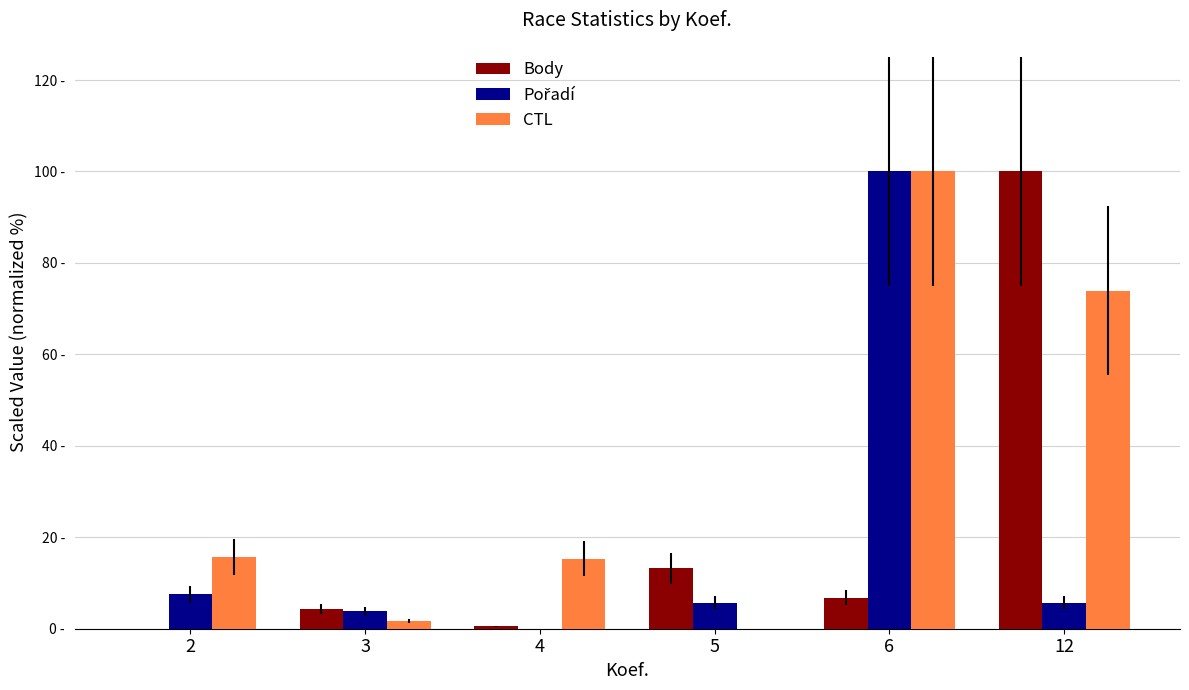

What is the spread (max minus min) of values at 5?

13.2